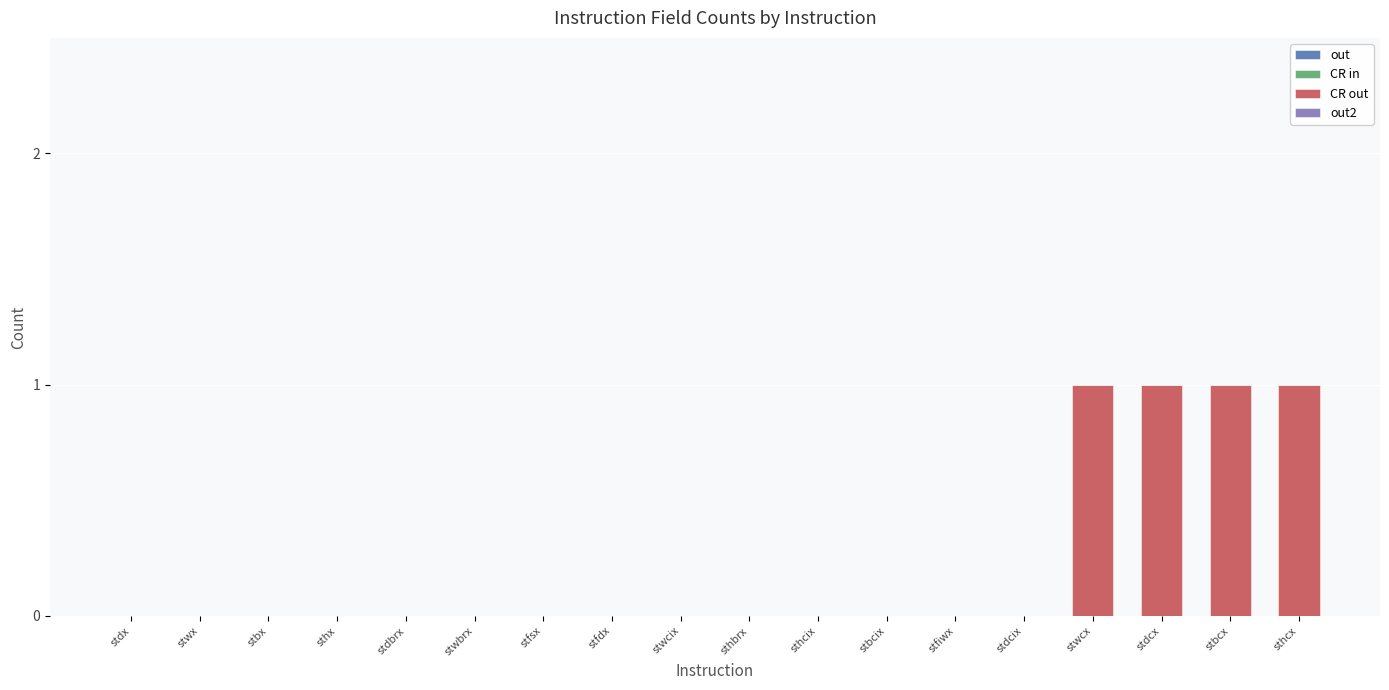

What is the ratio of the value at sthcx to the value at stbcx?

1.0